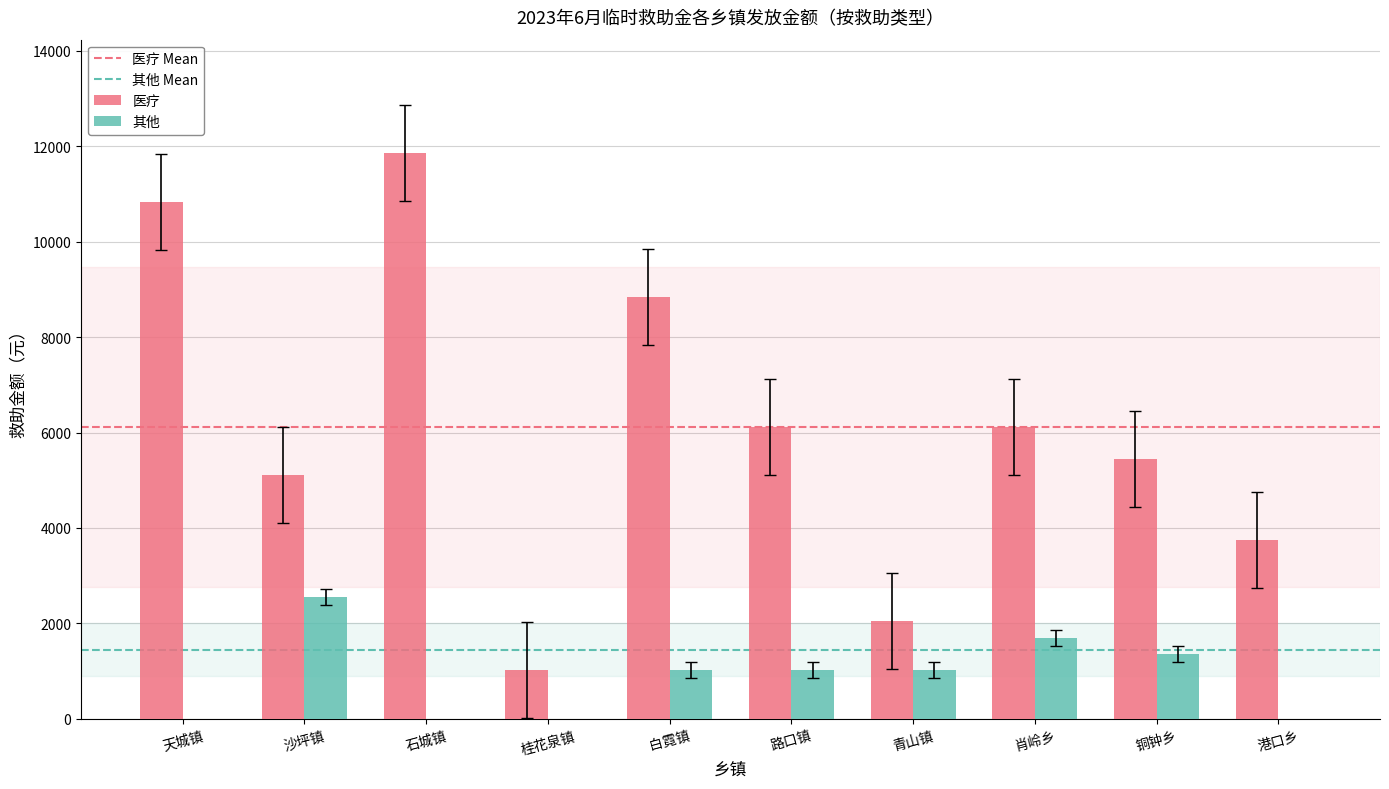

The 其他 series shows 1687 at 港口乡. True or false?

False